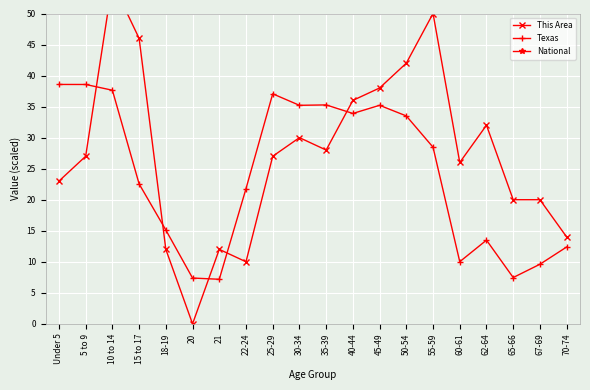

Reading left to right, transcribe all the data shown in this chart.

This Area: Under 5=23.0	5 to 9=27.0	10 to 14=55.0	15 to 17=46.0	18-19=12.0	20=0.0	21=12.0	22-24=10.0	25-29=27.0	30-34=30.0	35-39=28.0	40-44=36.0	45-49=38.0	50-54=42.0	55-59=50.0	60-61=26.0	62-64=32.0	65-66=20.0	67-69=20.0	70-74=14.0
Texas: Under 5=38.6	5 to 9=38.6	10 to 14=37.6	15 to 17=22.5	18-19=15.1	20=7.4	21=7.2	22-24=21.8	25-29=37.1	30-34=35.2	35-39=35.3	40-44=33.9	45-49=35.2	50-54=33.5	55-59=28.5	60-61=10.0	62-64=13.5	65-66=7.5	67-69=9.6	70-74=12.4
National: Under 5=404.0	5 to 9=407.0	10 to 14=413.5	15 to 17=259.1	18-19=181.7	20=90.4	21=87.1	22-24=254.3	25-29=422.0	30-34=399.2	35-39=403.6	40-44=417.8	45-49=454.2	50-54=446.0	55-59=393.3	60-61=142.3	62-64=194.1	65-66=106.4	67-69=142.3	70-74=185.6